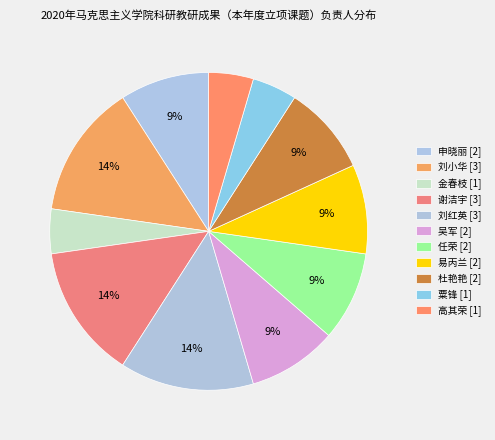

How many segments does this pie chart have?

11